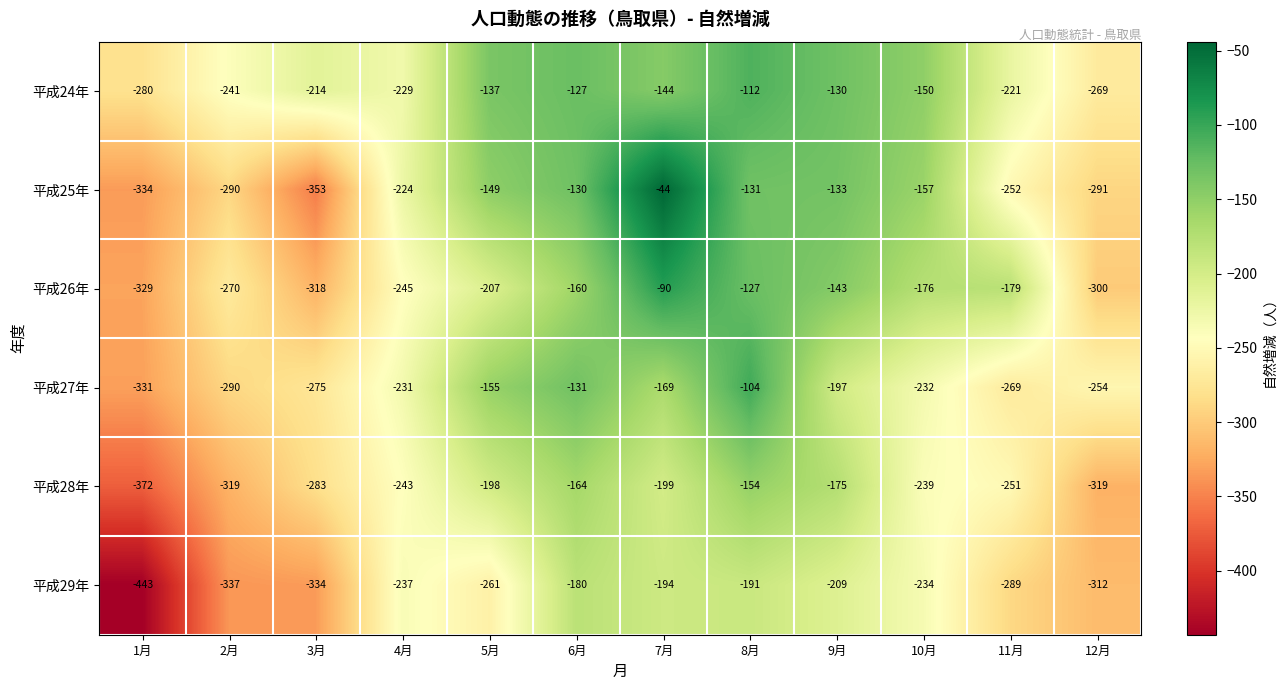

Count the number of data series in this chart.

6